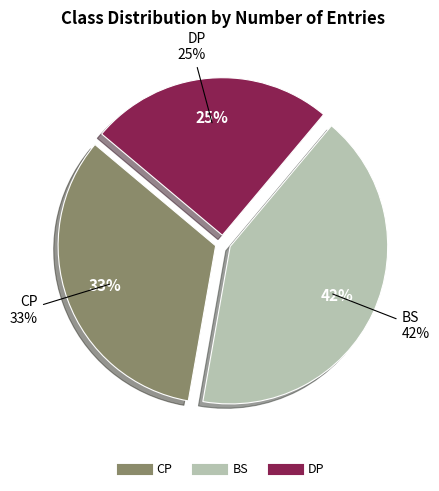

Between BS and DP, which is larger?

BS